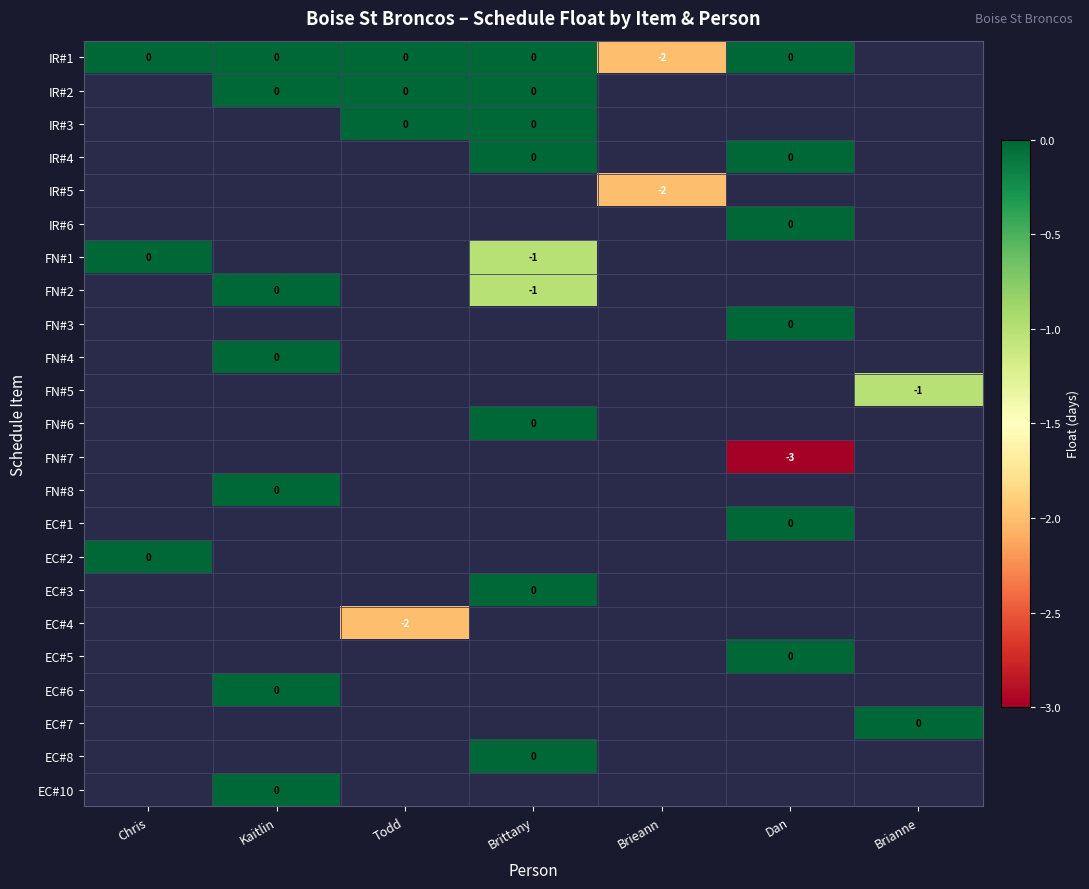

Is it true that IR#6 equals 0.0 at Dan?

True